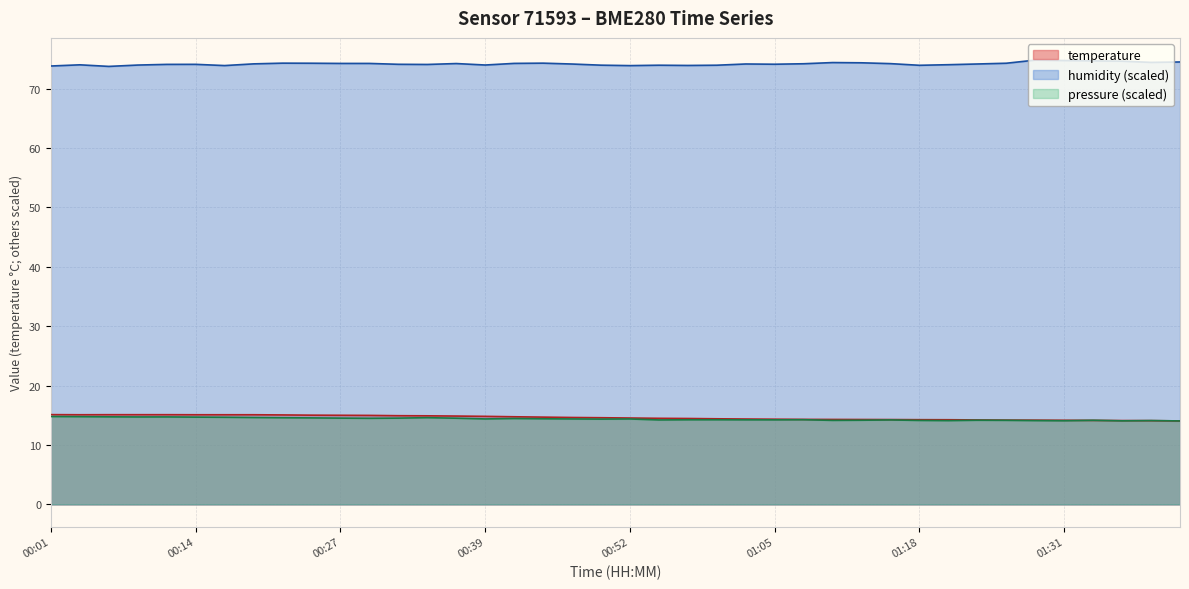

Reading left to right, extract all data points from this chart.

temperature: 15.1	15.1	15.1	15.1	15.1	15.1	15.1	15.1	15.1	15.0	15.0	15.0	14.9	14.9	14.9	14.8	14.8	14.7	14.6	14.6	14.5	14.5	14.5	14.4	14.4	14.3	14.3	14.3	14.3	14.3	14.3	14.2	14.2	14.2	14.2	14.2	14.1	14.1	14.1	14.1
humidity: 73.8	74.0	73.7	73.9	74.1	74.1	73.9	74.1	74.3	74.3	74.2	74.2	74.1	74.0	74.2	74.0	74.2	74.3	74.1	73.9	73.9	73.9	73.9	73.9	74.1	74.1	74.2	74.4	74.3	74.2	73.9	74.0	74.1	74.3	74.8	74.7	74.6	74.6	74.4	74.5